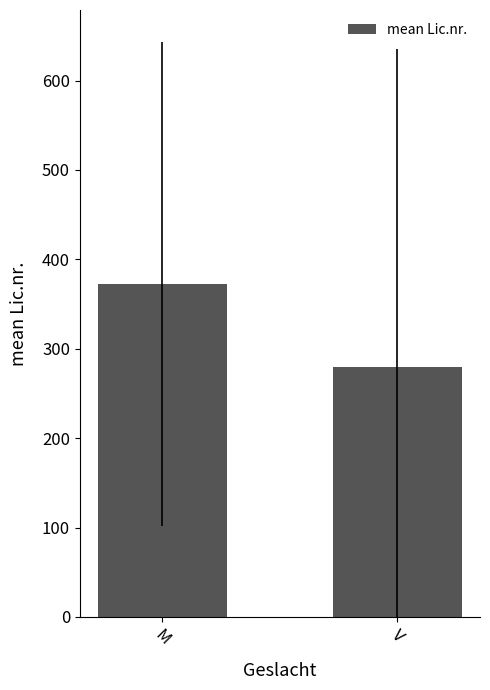

What is the sum of all values?

652.4